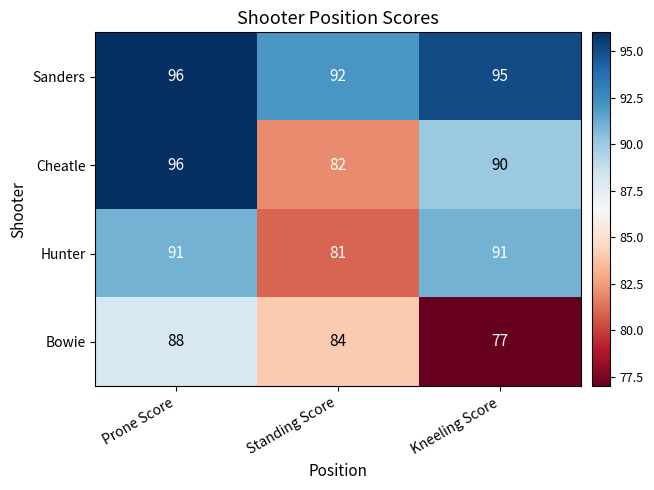

Where does the Cheatle series first go above 90?

Prone Score